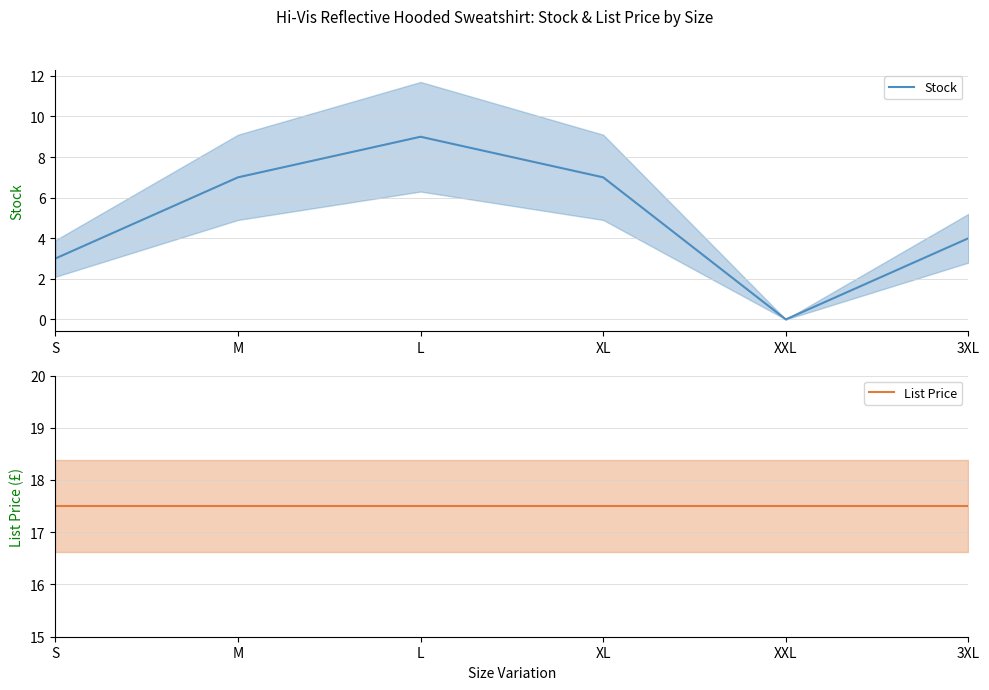

Is the value of Stock at XXL greater than the value of List Price at 3XL?

No